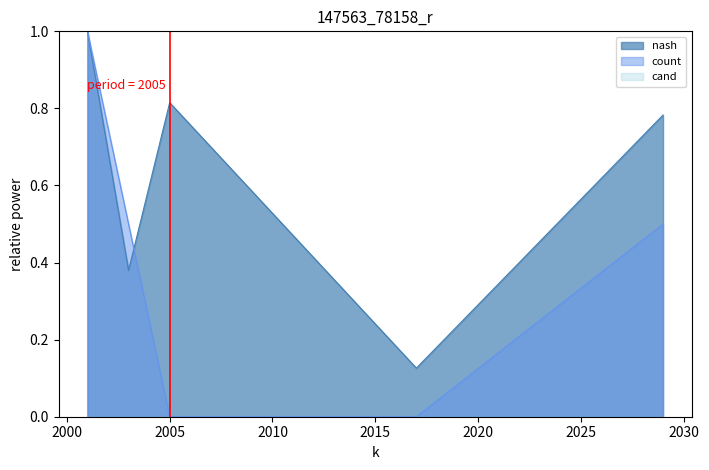

Between 2005 and 2017, which is larger?

2005